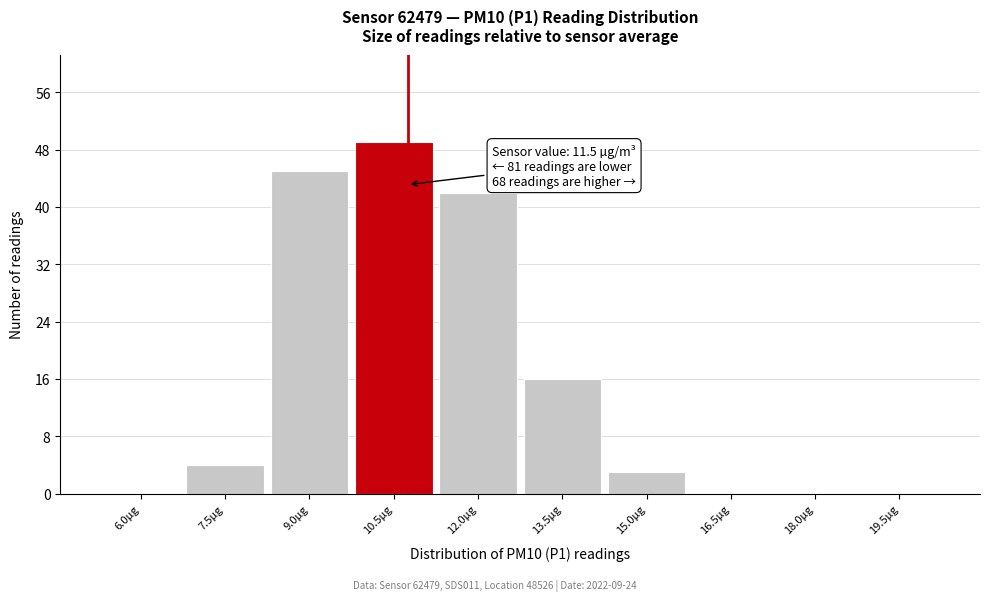

Reading right to left, what are all the values shown in this chart?

19.5µg=0	18.0µg=0	16.5µg=0	15.0µg=3	13.5µg=16	12.0µg=42	10.5µg=49	9.0µg=45	7.5µg=4	6.0µg=0